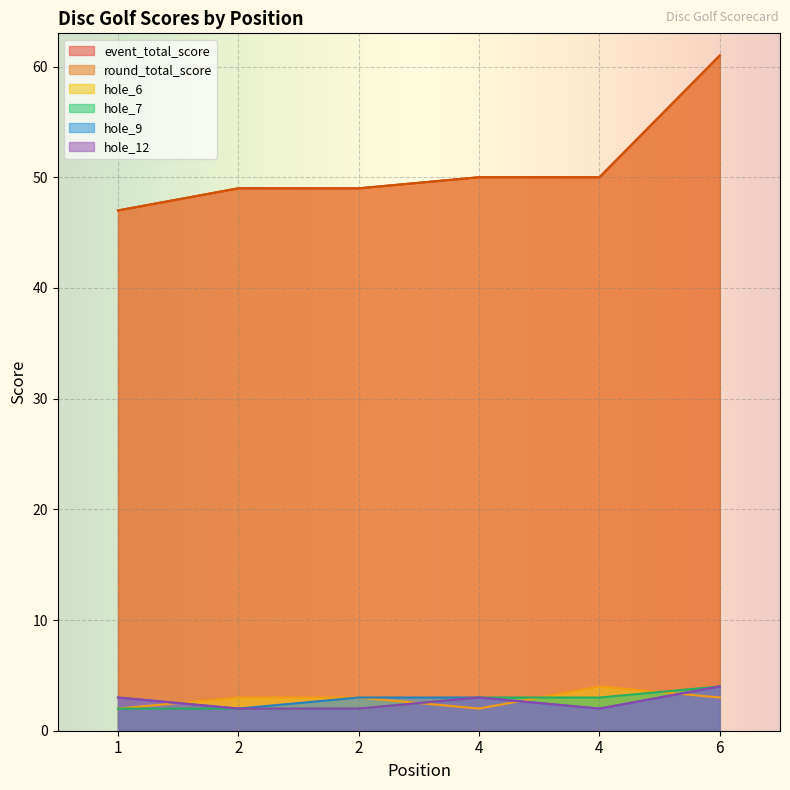

What is the average value of the hole_7 series?

3